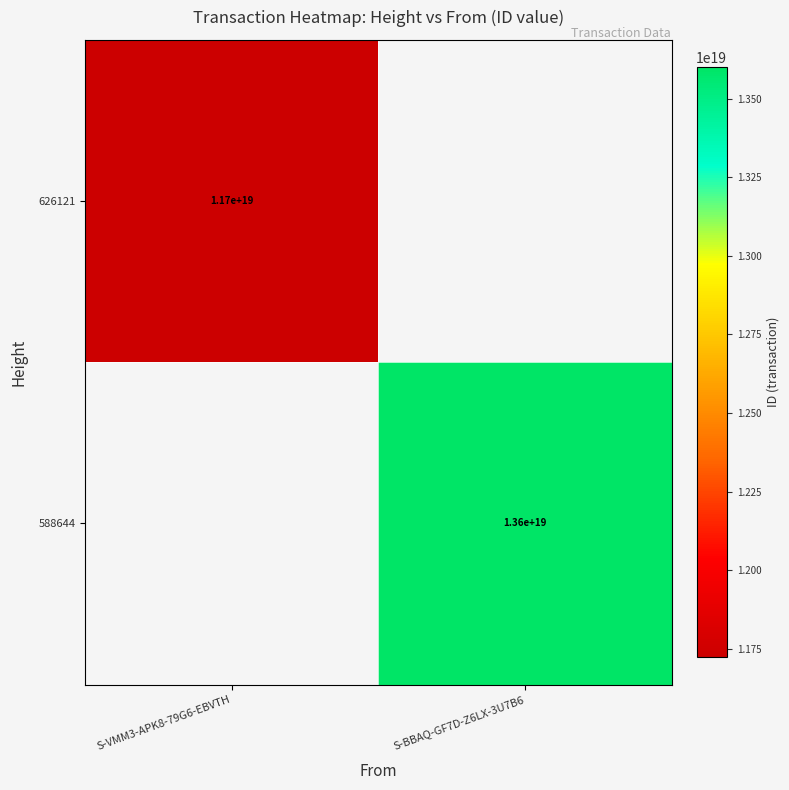

How many series are shown in this chart?

2